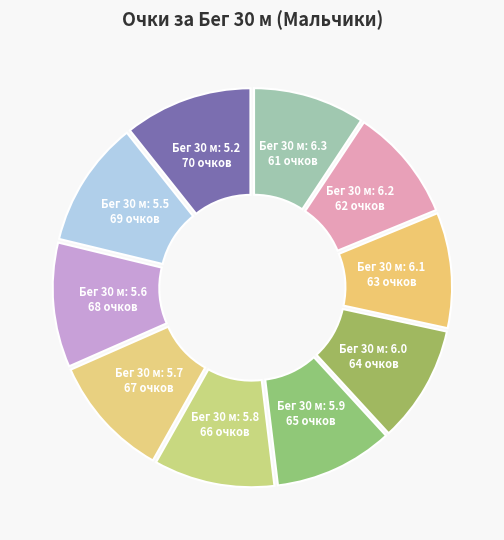

How many segments does this pie chart have?

10